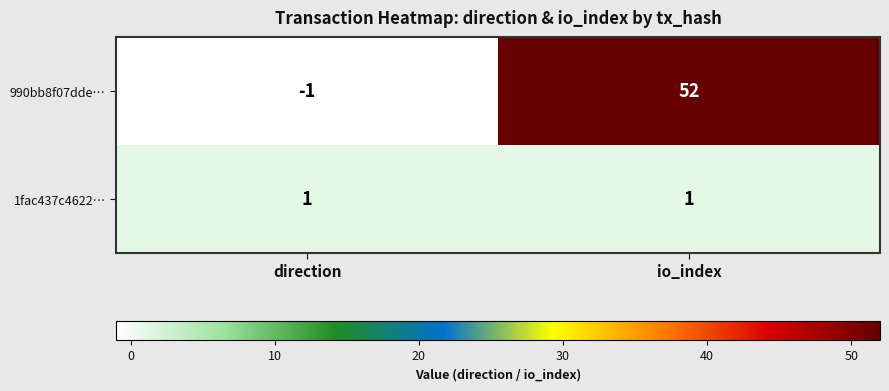

The 1fac437c4622… series shows 2 at io_index. True or false?

False